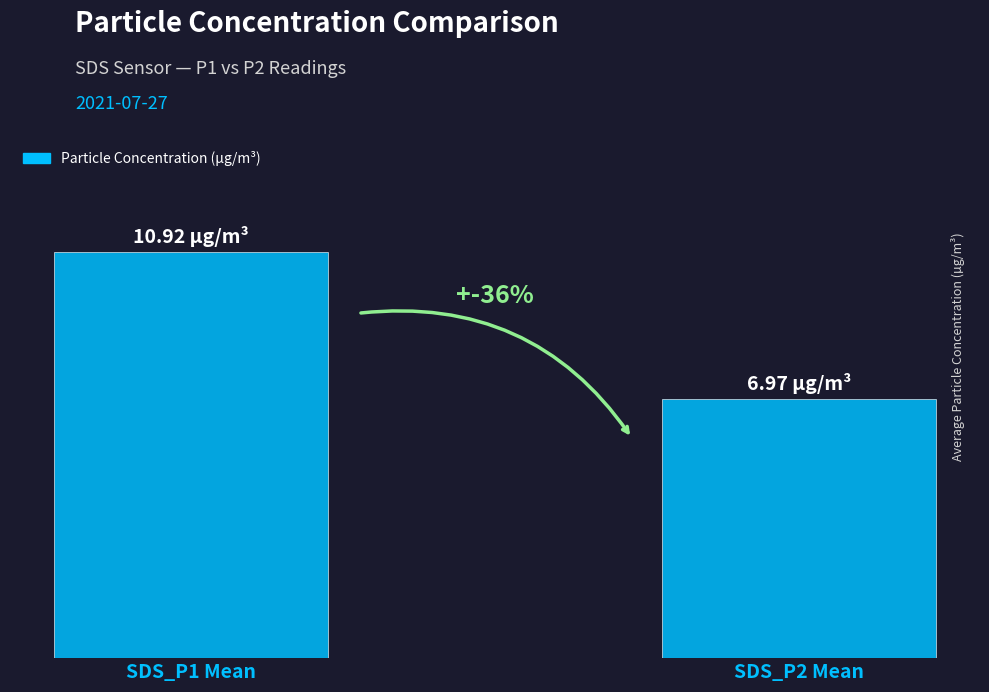

Rank the categories by value from highest to lowest.

SDS_P1 Mean, SDS_P2 Mean